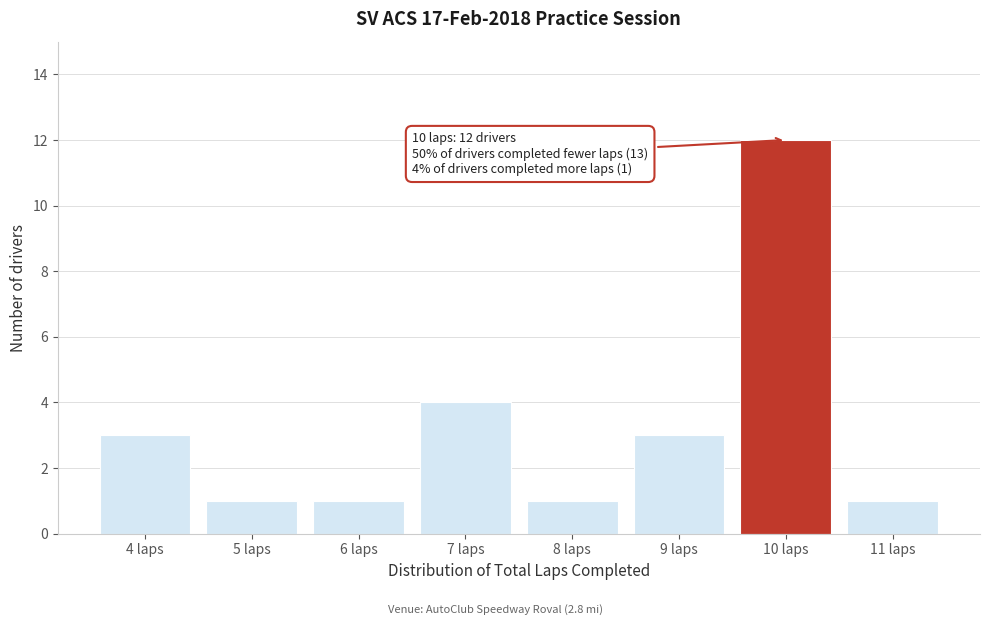

Reading left to right, list all the values displayed in this chart.

3	1	1	4	1	3	12	1